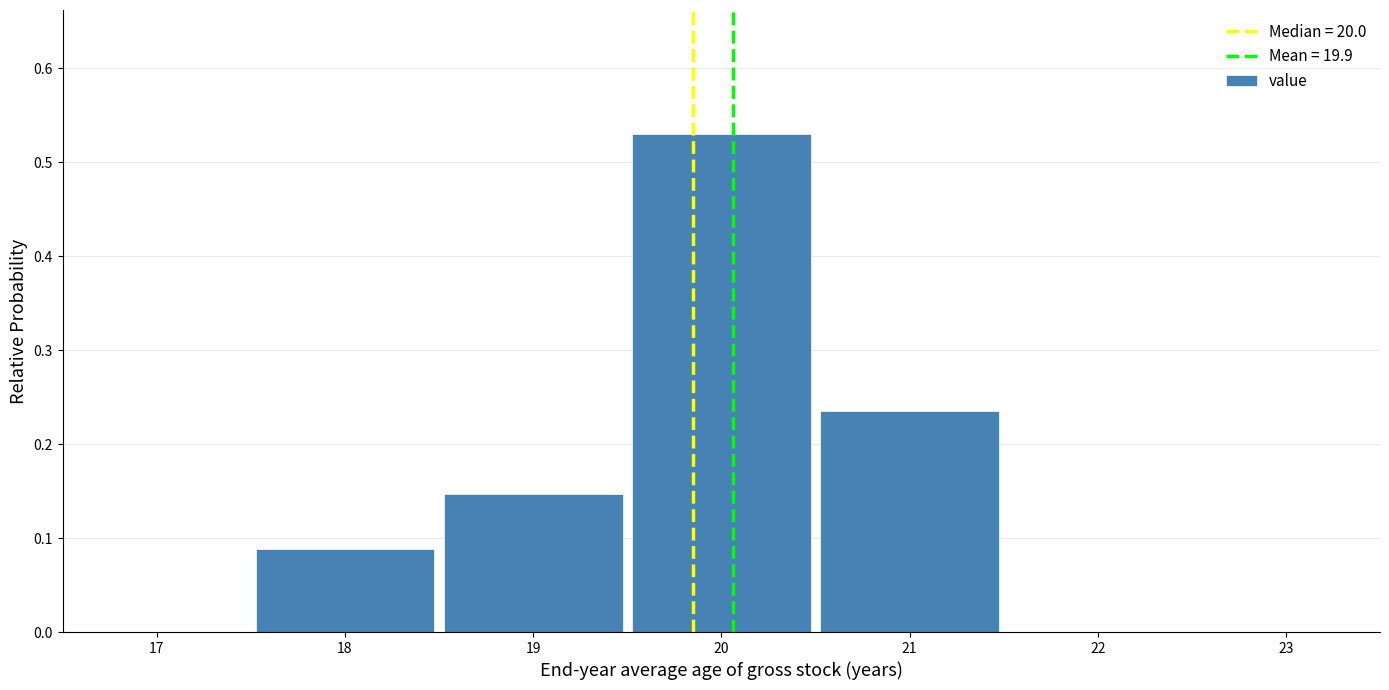

How tall is the bar that spans 17.5 to 18.5 on the x-axis? The values are not printed on the chart, so give them approximately, as read against the axis.

0.09